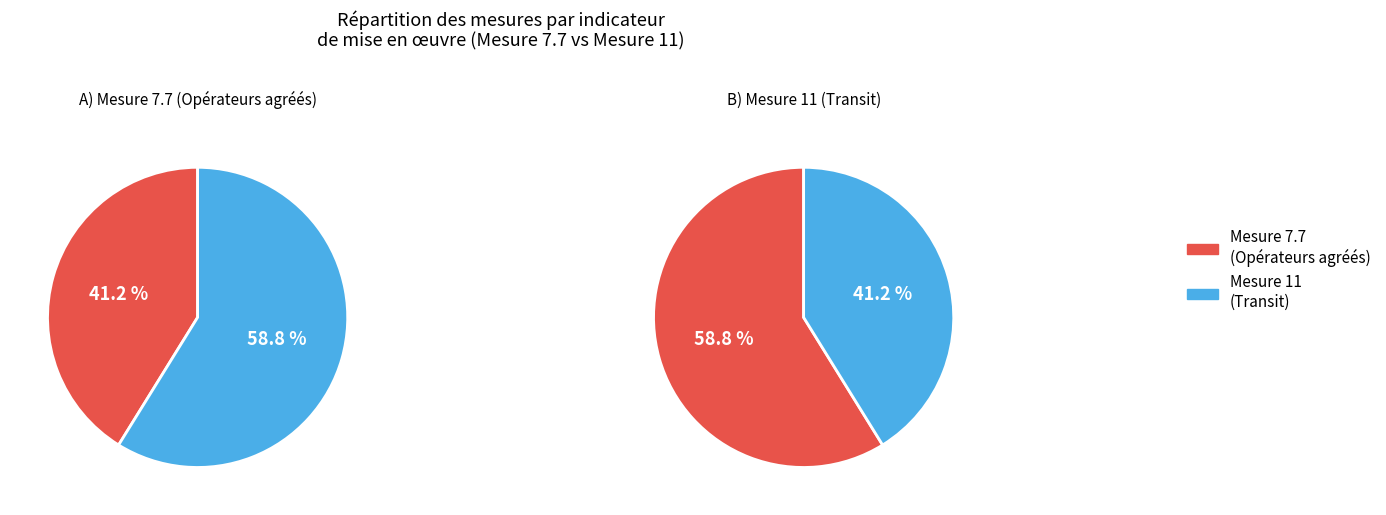

Is it true that 11.9 Transit is 74% of the pie?

False